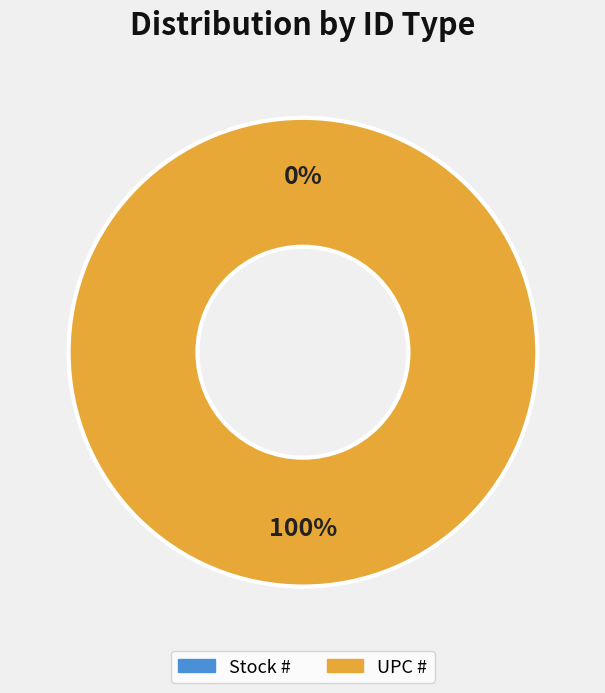

Do UPC # and Stock # together represent more than half of the pie?

Yes